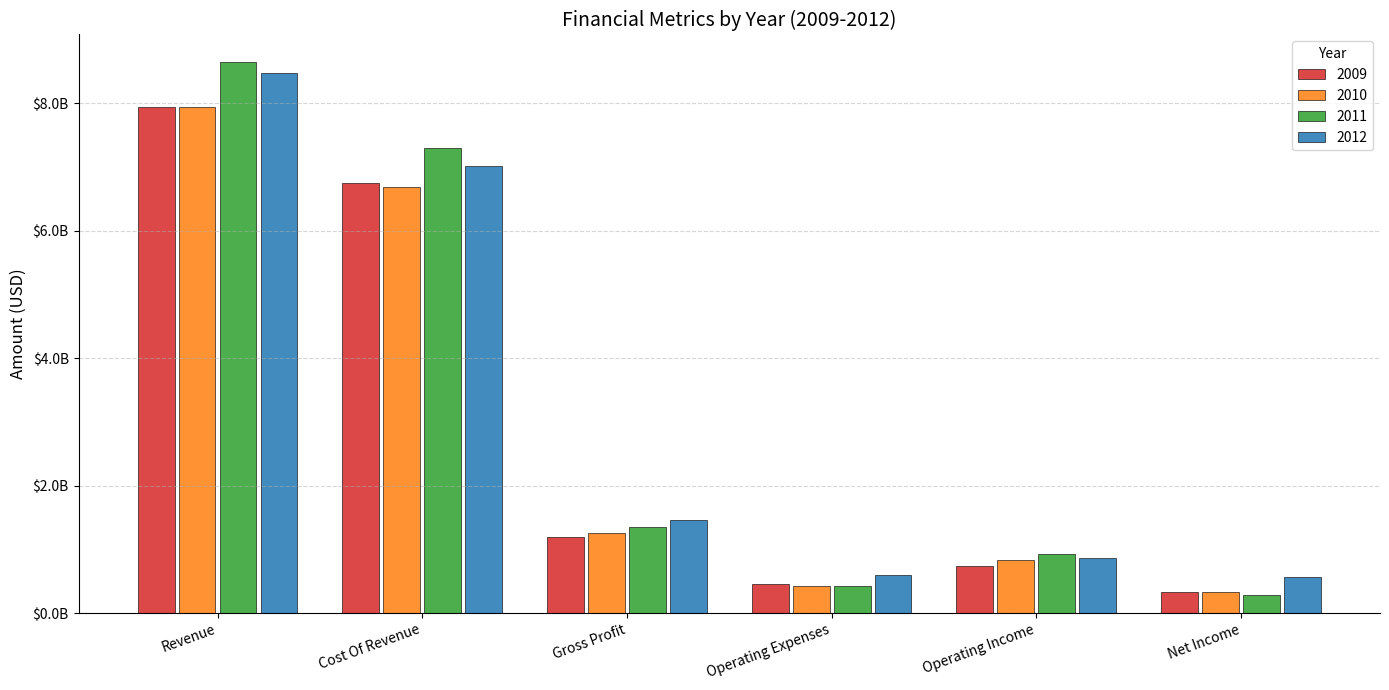

Where does the 2010 series first go above 1250000000?

Revenue